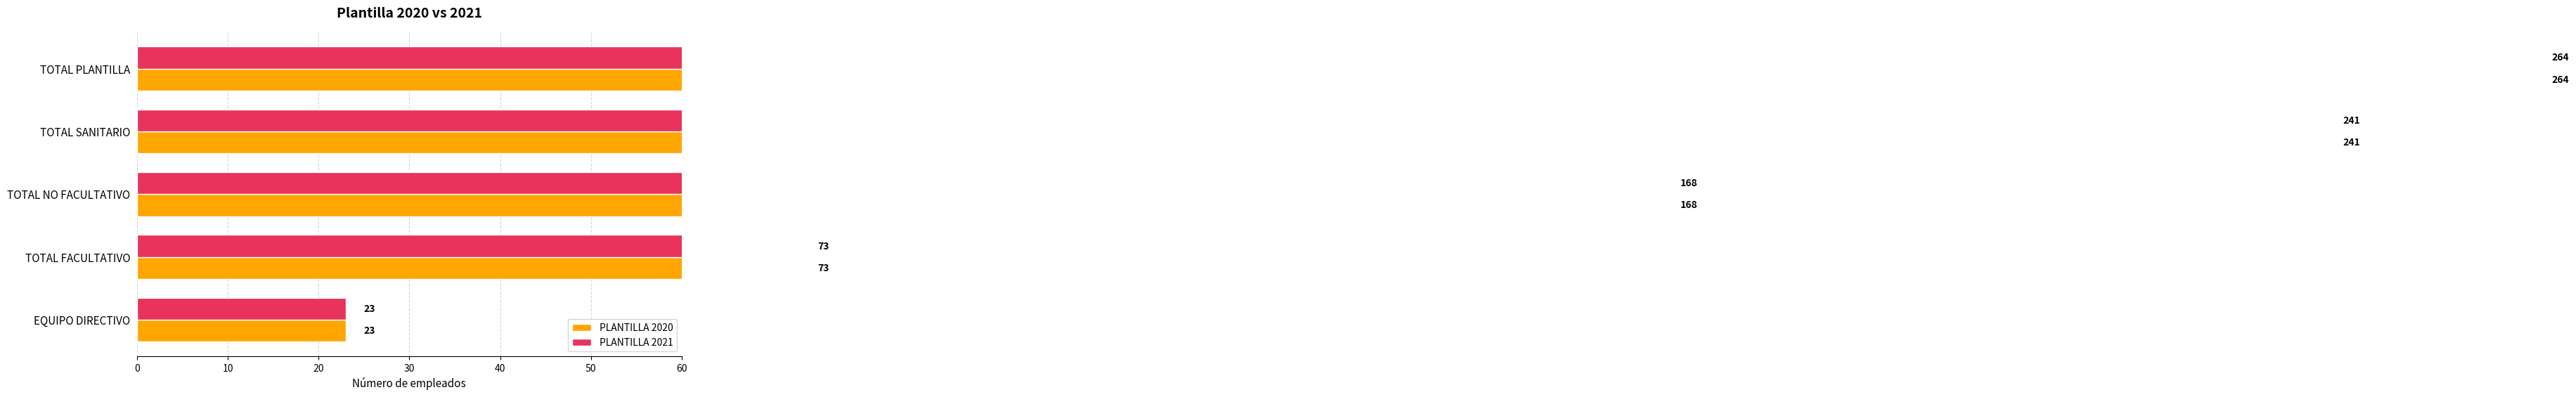

What is the value of the PLANTILLA 2020 bar at the 4th from the left?

241